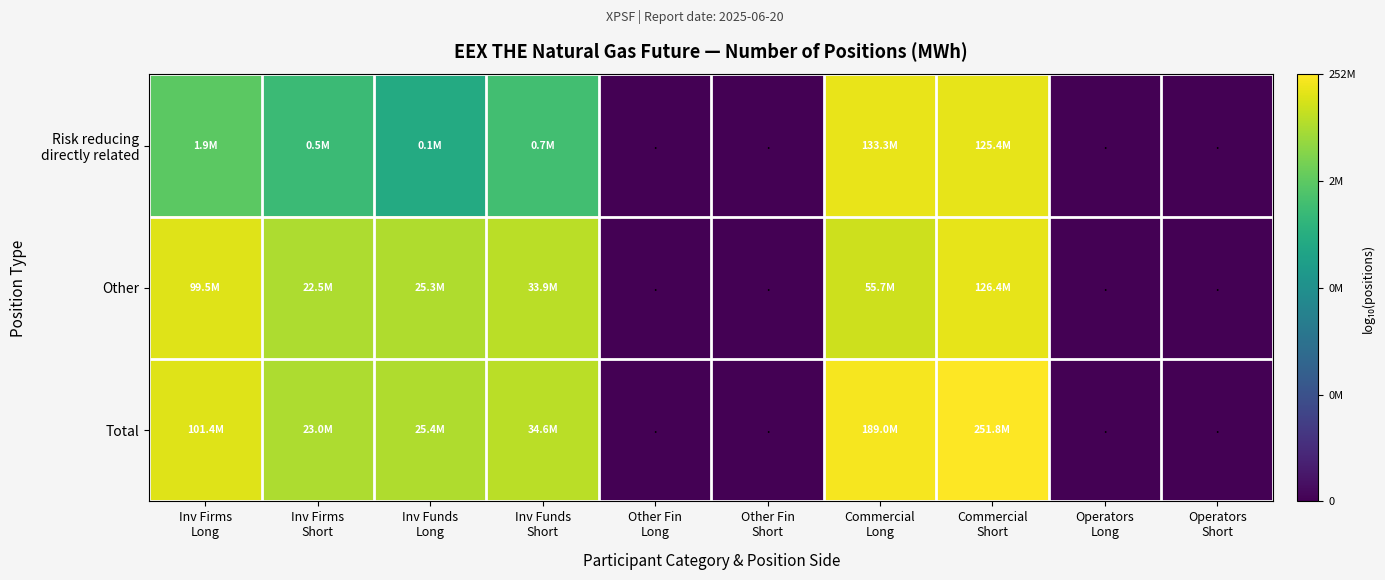

At which category is the sum across all series the highest?

Commercial
Short